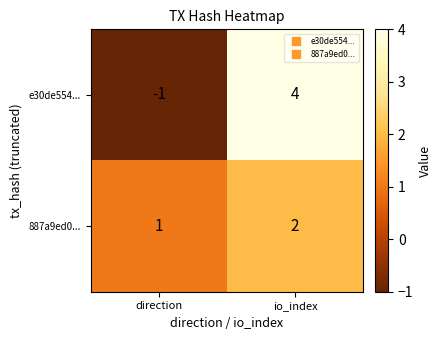

Reading left to right, what are all the values shown in this chart?

e30de554...: -1	4
887a9ed0...: 1	2